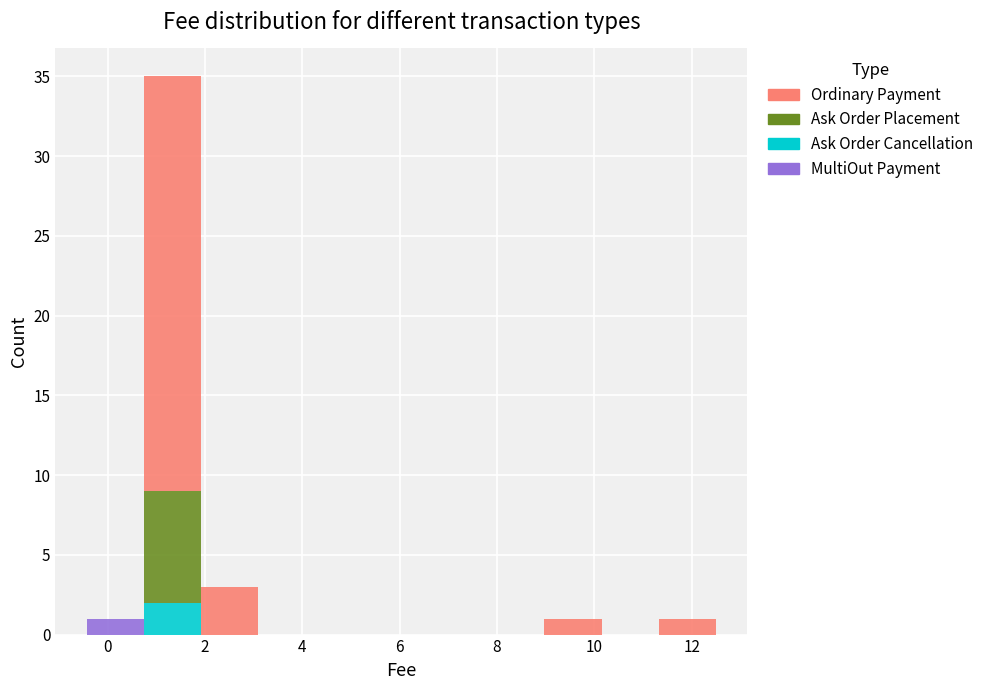

Which range on the x-axis has the tallest stacked bar (by total height)?

0.8 to 2.0